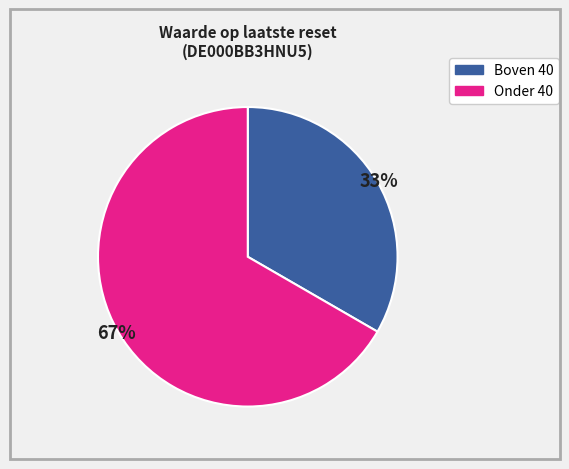

How many slices are in this pie chart?

2